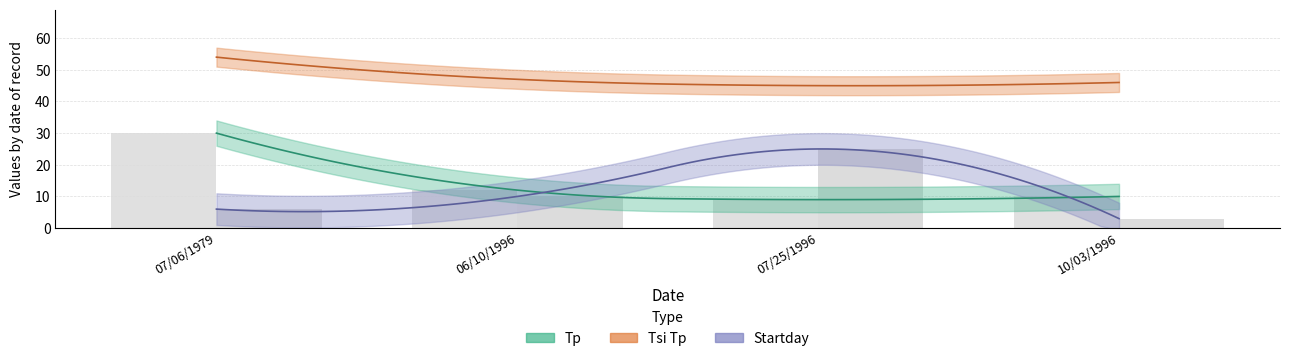

Which label corresponds to the largest value in the chart?

07/06/1979